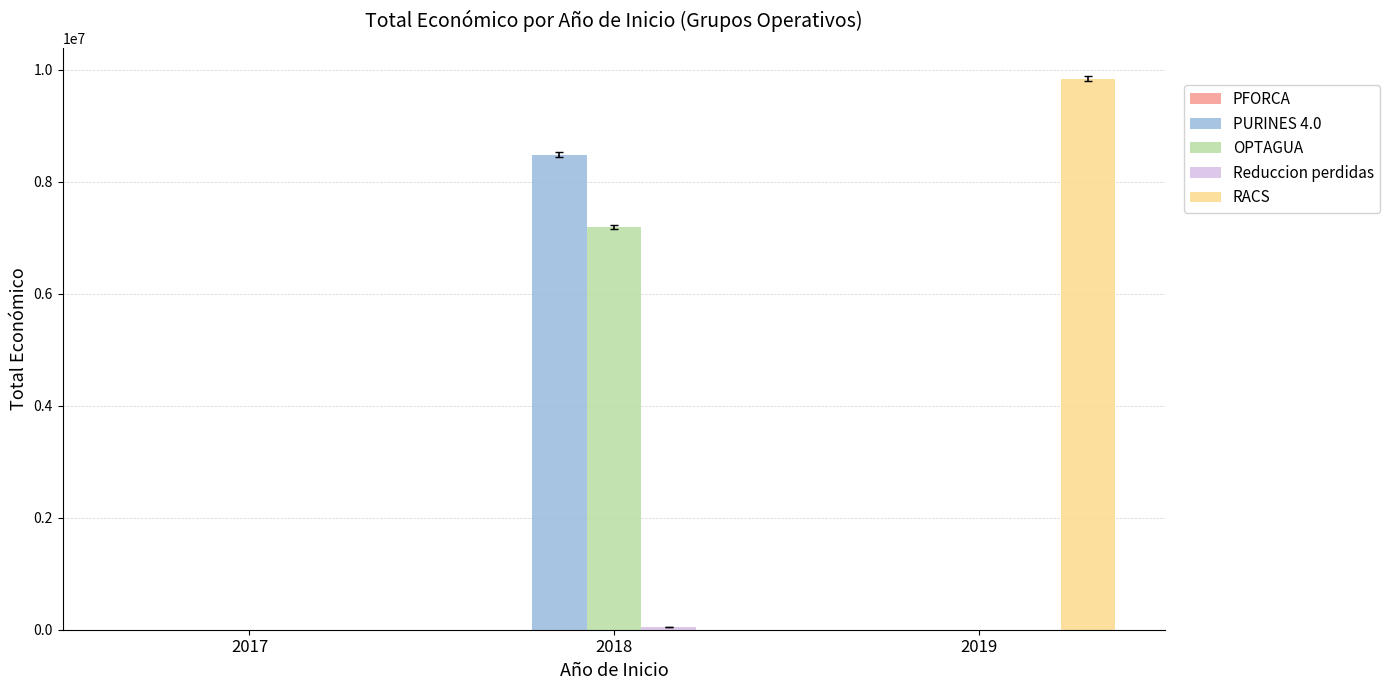

At which category is the sum across all series the highest?

2018